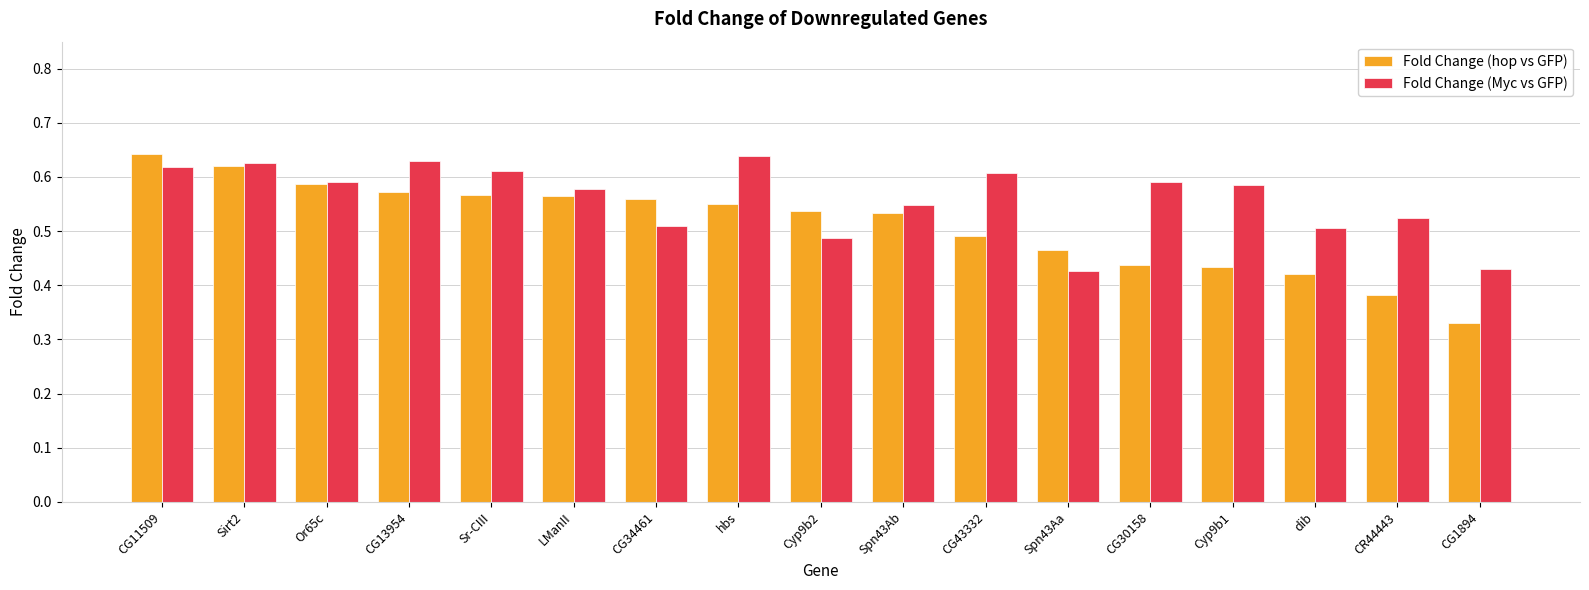

What is the label of the 9th bar from the left?

Cyp9b2